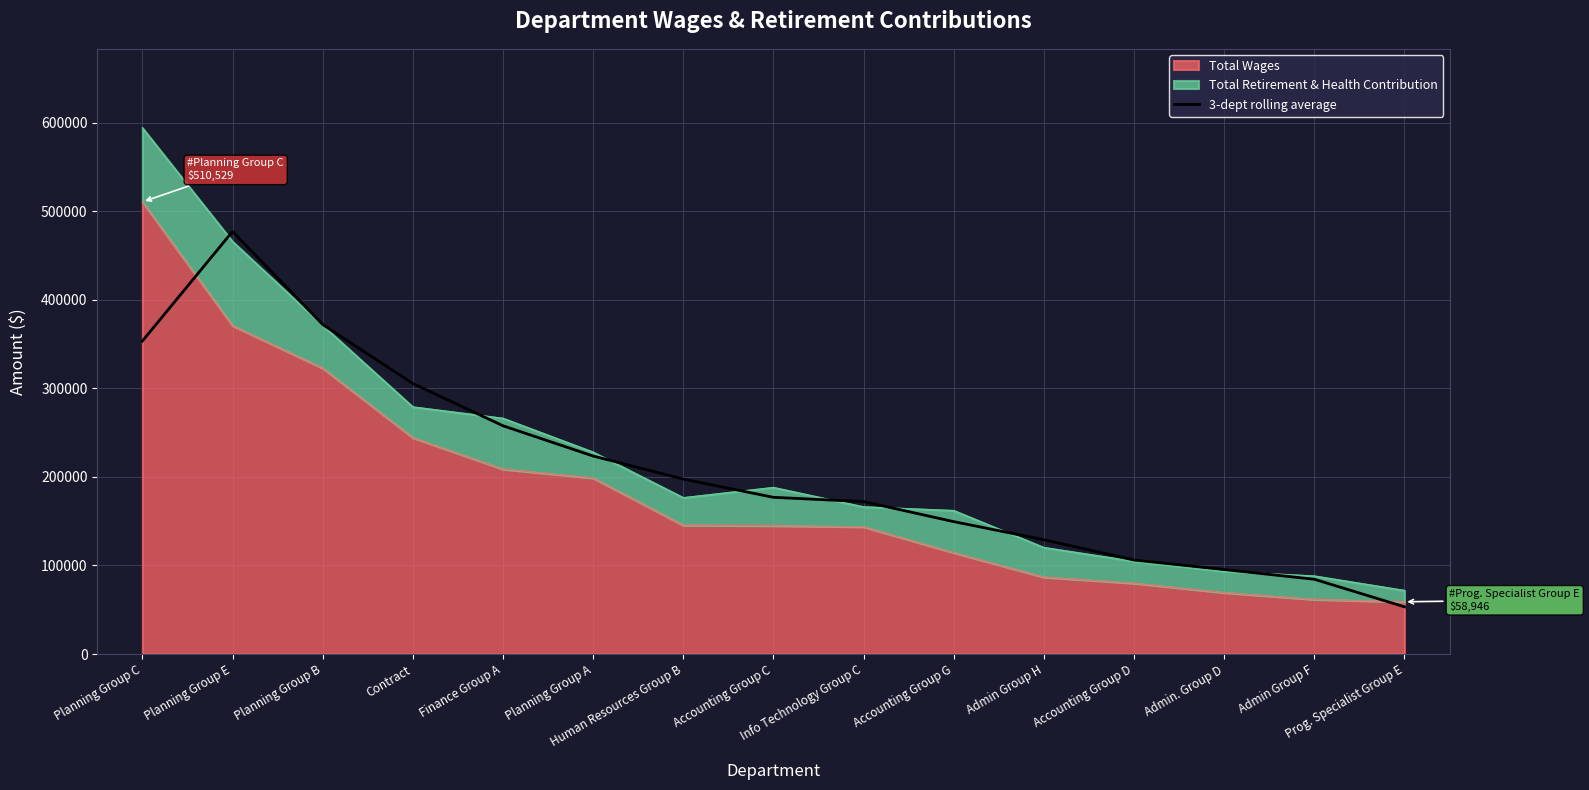

What is the difference between the maximum and second lowest values?

392673.3